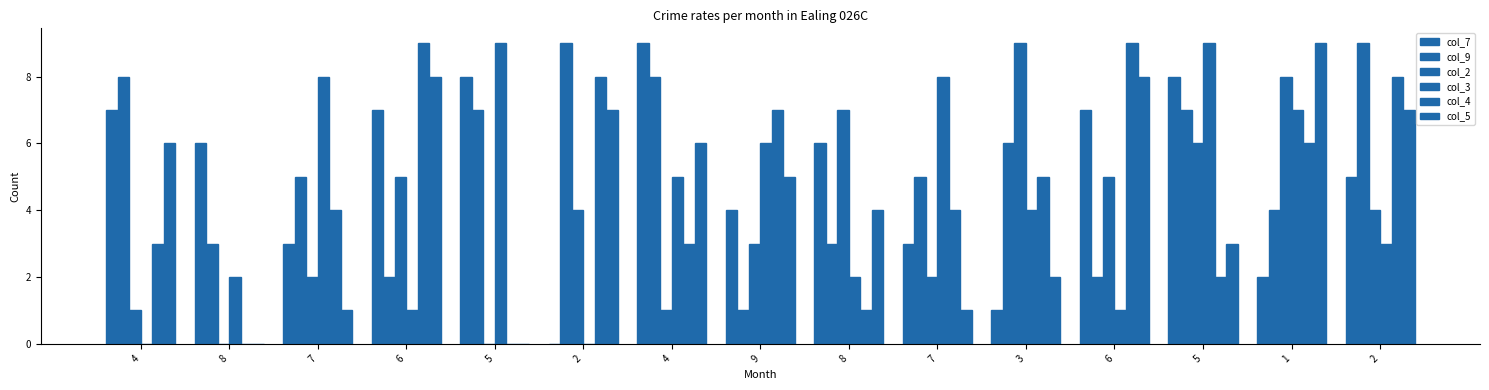

Count the number of data series in this chart.

6